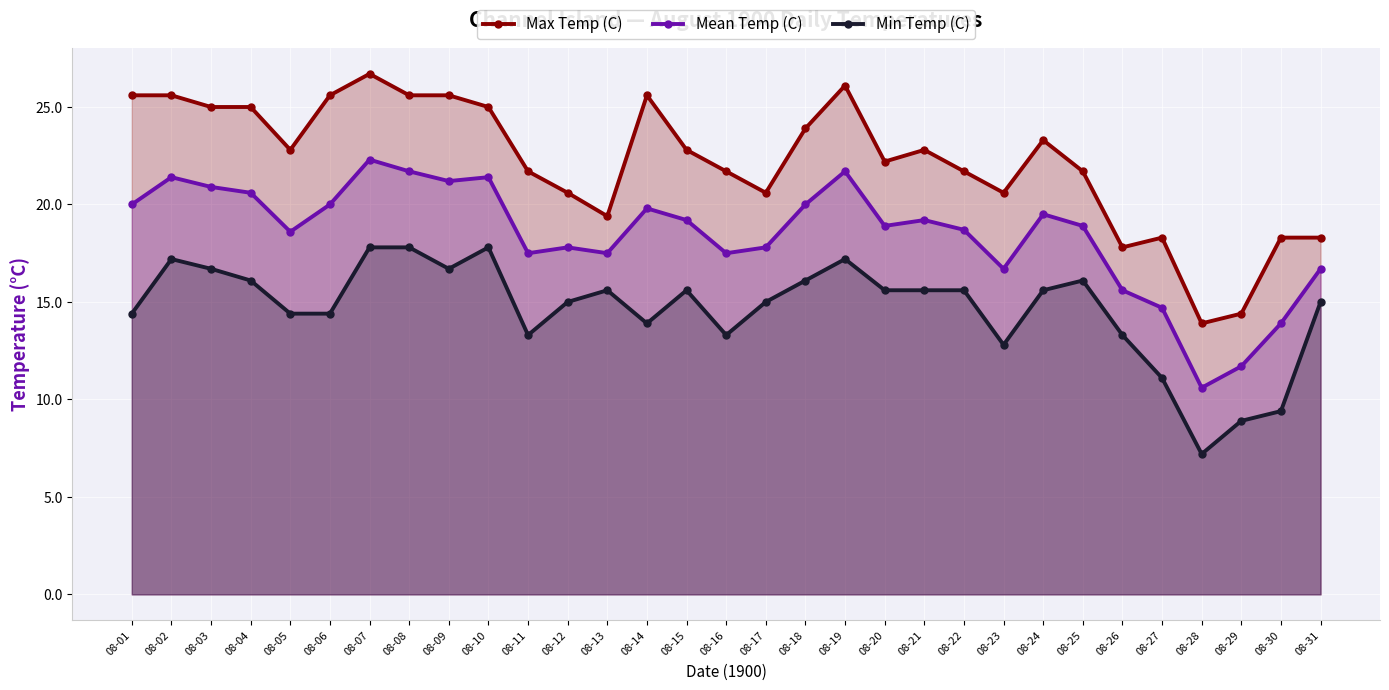

Which series has the largest total across all categories?

Max Temp (C)